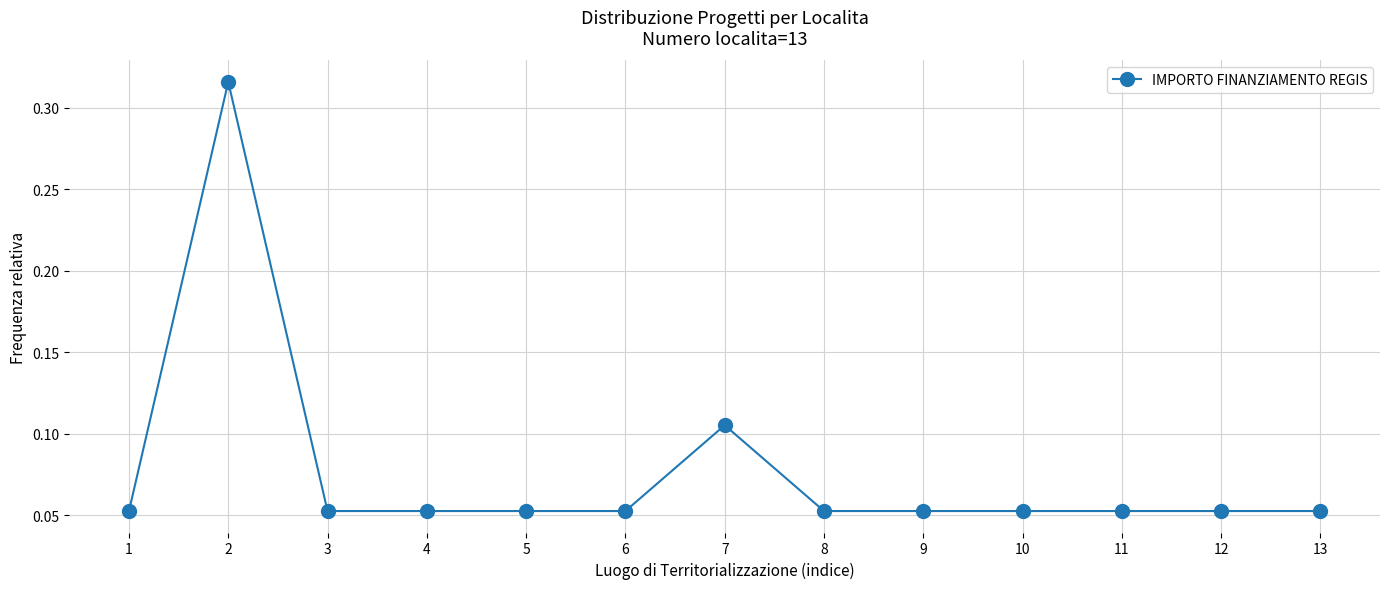

The value at 10 is 0.0. True or false?

False